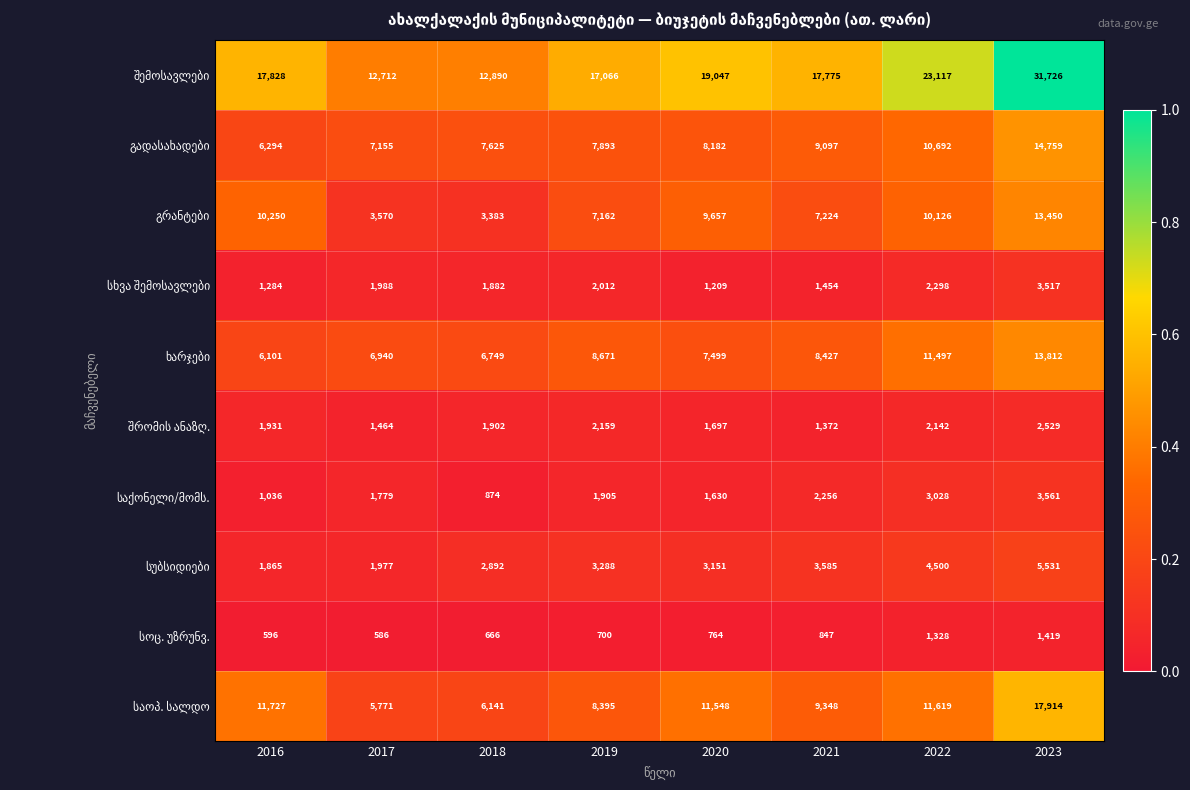

What is the difference between the highest and lowest values at 2022?

21789